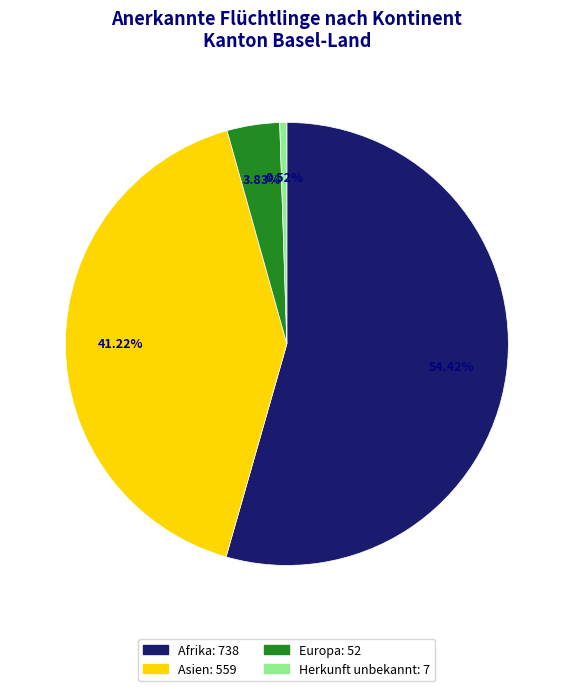

Rank the categories by value from highest to lowest.

Afrika, Asien, Europa, Herkunft unbekannt